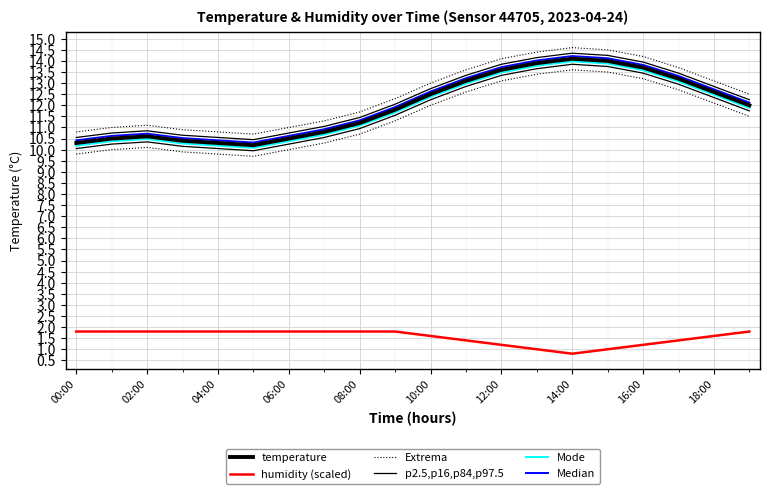

The Mode series shows 19.5 at 16:00. True or false?

False